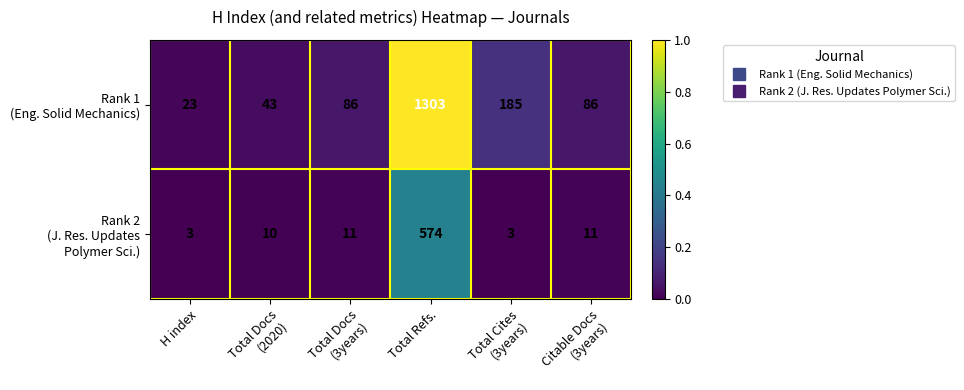

Which label corresponds to the largest value in the chart?

Total Refs.